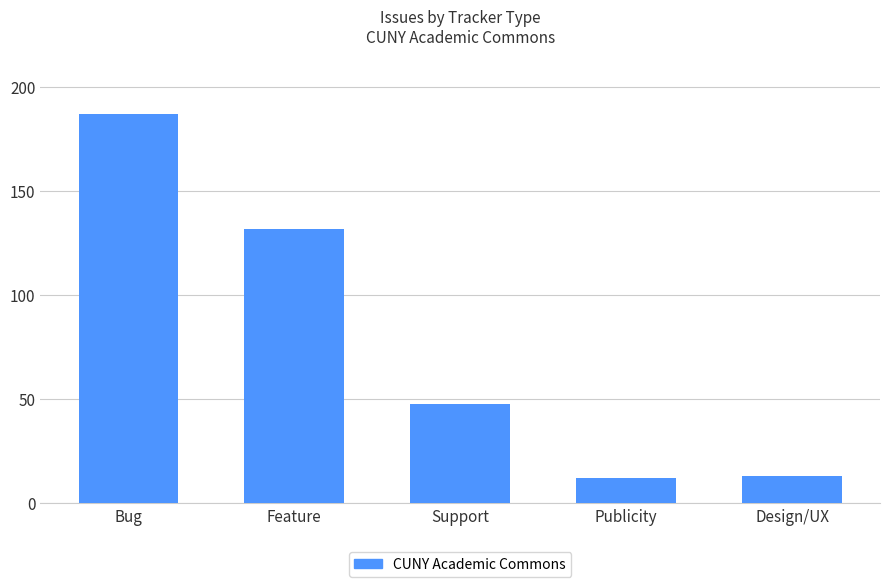

What is the difference between the maximum and minimum values?

175